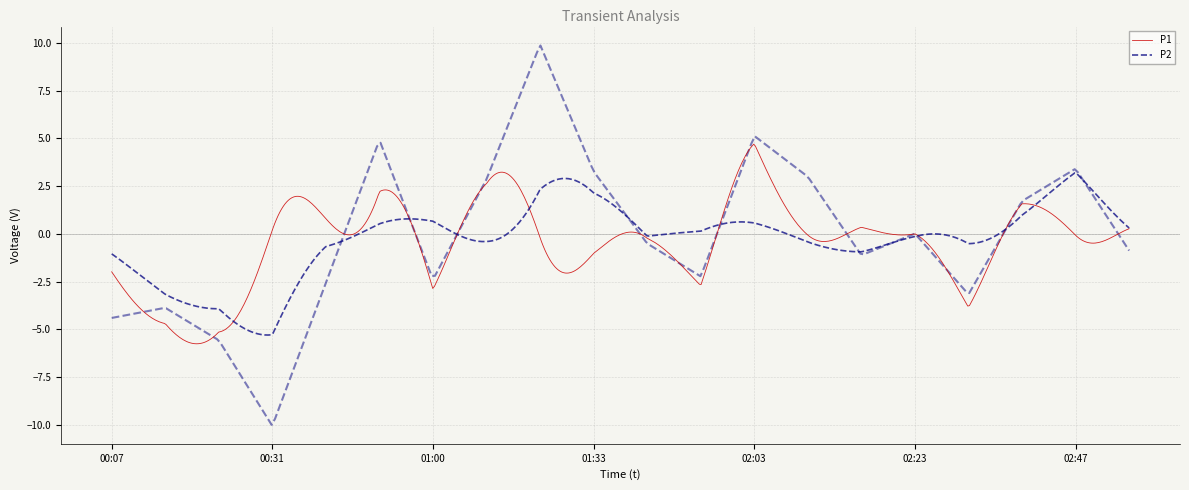

What is the label of the 18th point from the left?

02:39